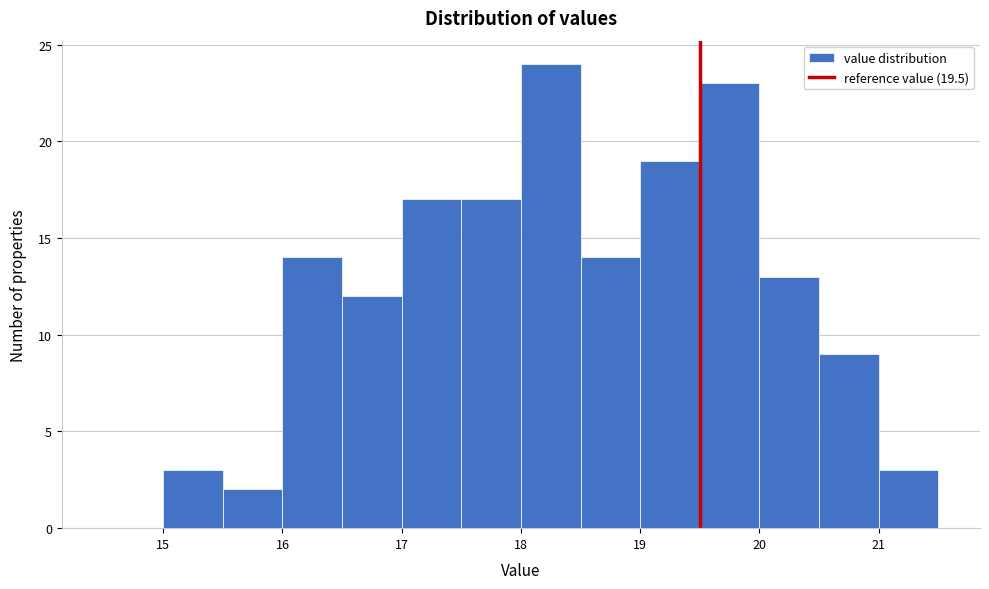

Reading left to right, list every bar in this chart as the range it spans on the x-axis followed by its height. The values are not printed on the chart, so give them approximately, as read against the axis.

14.5 to 15.0: 0
15.0 to 15.5: 3
15.5 to 16.0: 2
16.0 to 16.5: 14
16.5 to 17.0: 12
17.0 to 17.5: 17
17.5 to 18.0: 17
18.0 to 18.5: 24
18.5 to 19.0: 14
19.0 to 19.5: 19
19.5 to 20.0: 23
20.0 to 20.5: 13
20.5 to 21.0: 9
21.0 to 21.5: 3